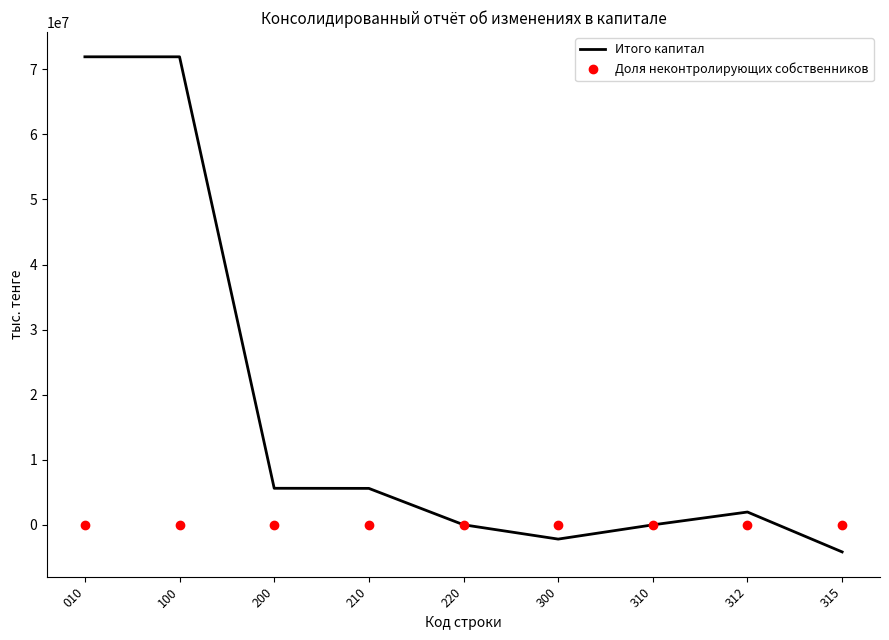

The Итого капитал series shows 1971574 at 312. True or false?

True